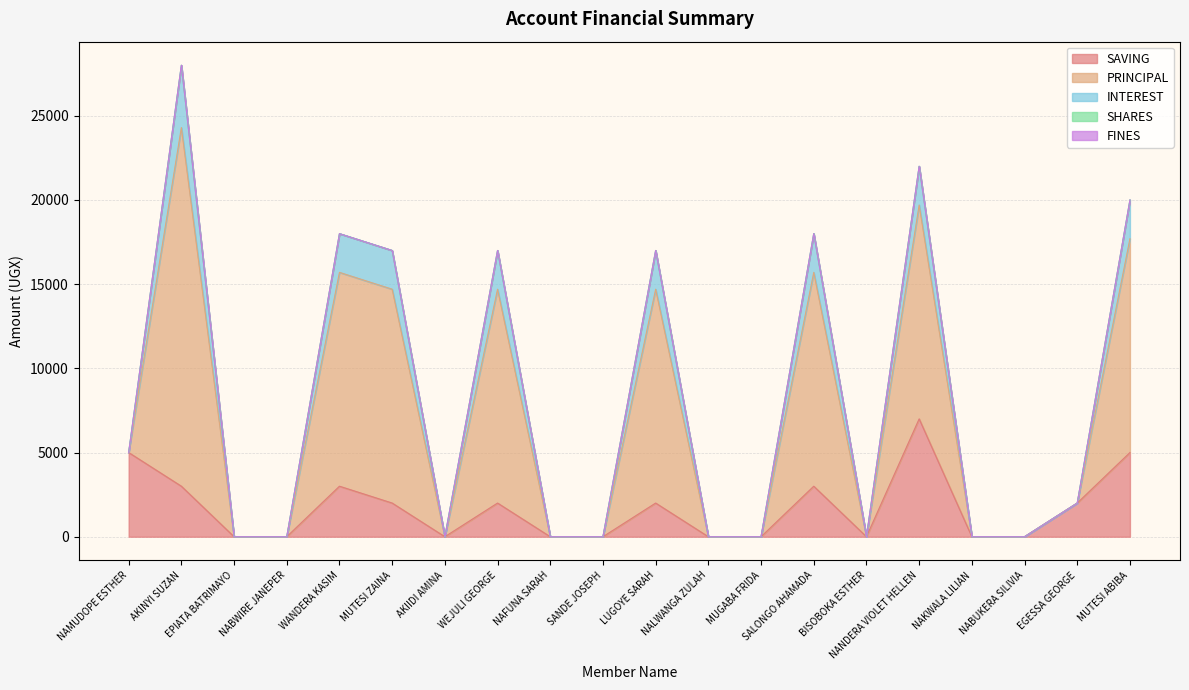

How many interior local peaks does the PRINCIPAL series have?

6